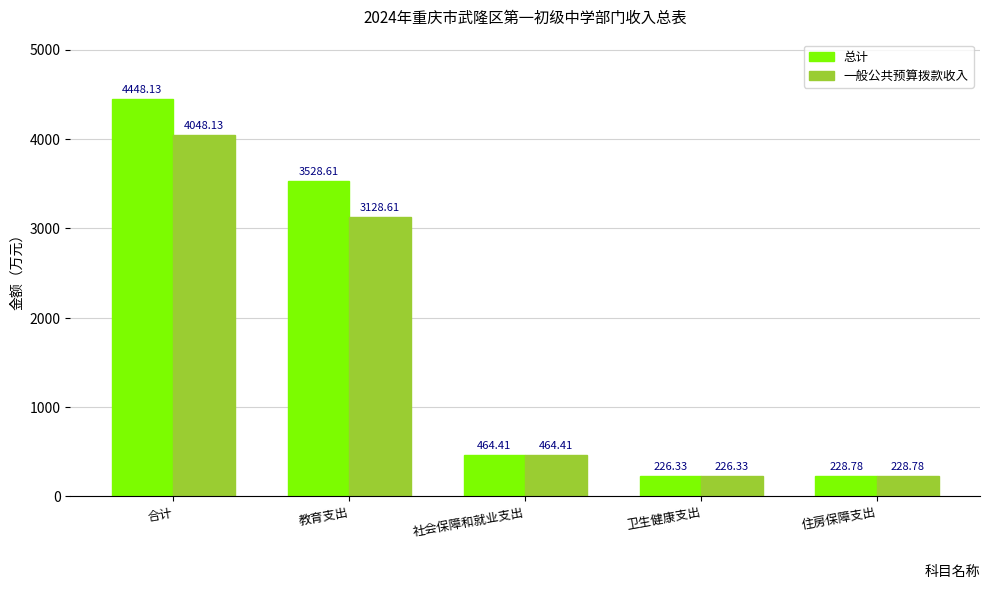

What is the difference between the 总计 values at 卫生健康支出 and 合计?

4221.8